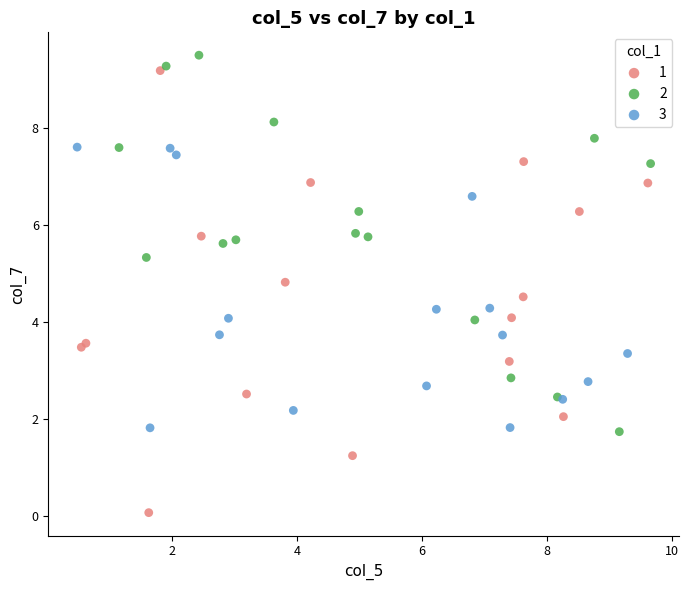

What are all the series names shown in the legend?

1, 2, 3